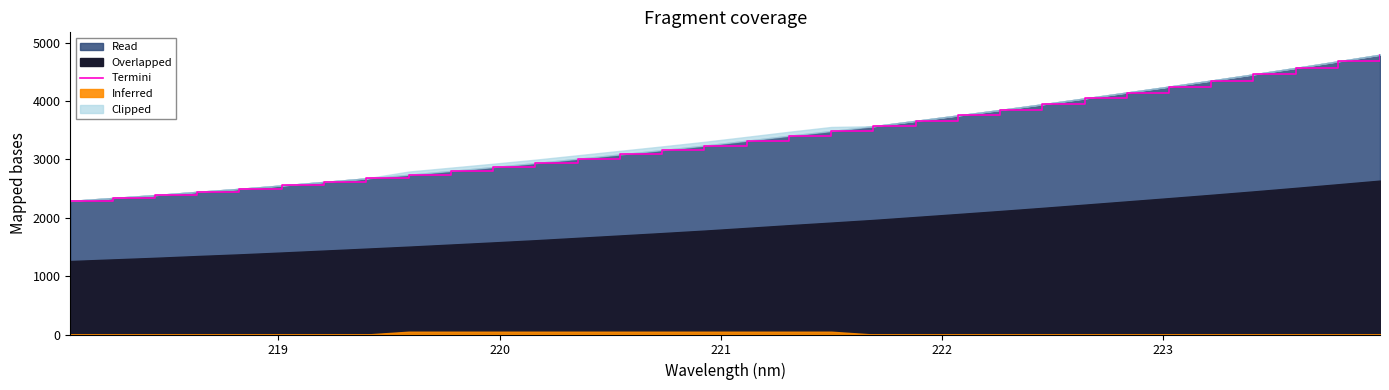

What is the lowest value of the Read series?

2289.1